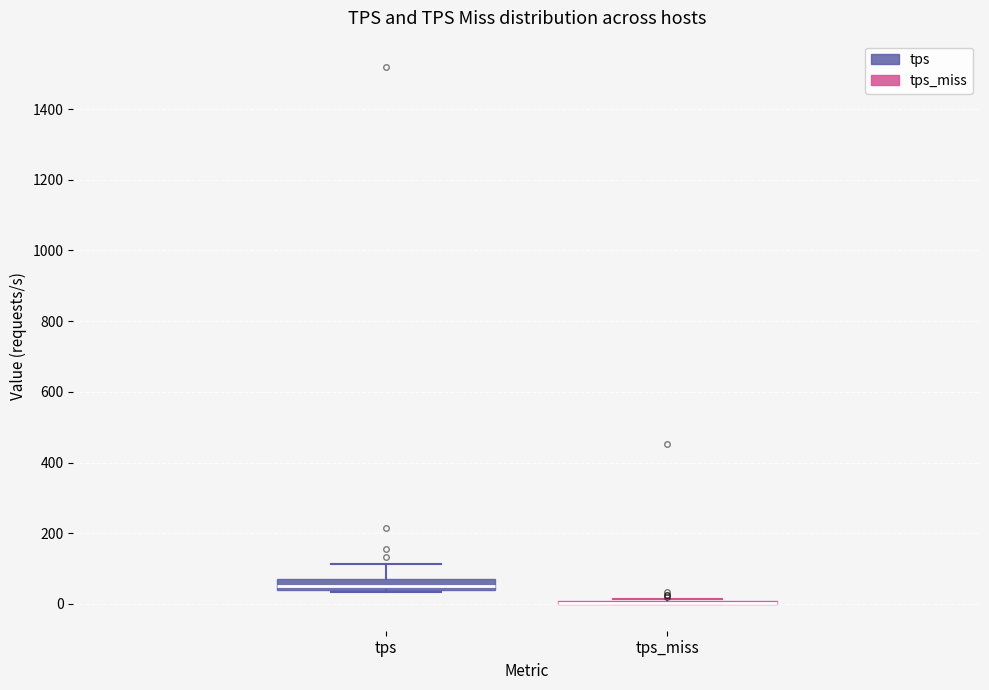

Reading left to right, transcribe this box plot: for each box, give where its median line is, the range the box spans, and where its two whiskers end, as read against the y-axis. The values are not printed on the chart, so give them approximately, as read against the axis.

tps: median 60 (inside the box), box 40 to 60, whiskers 40 (just below the box's lower edge) to 120
tps_miss: box collapsed to a line at 0, whiskers 0 to 20